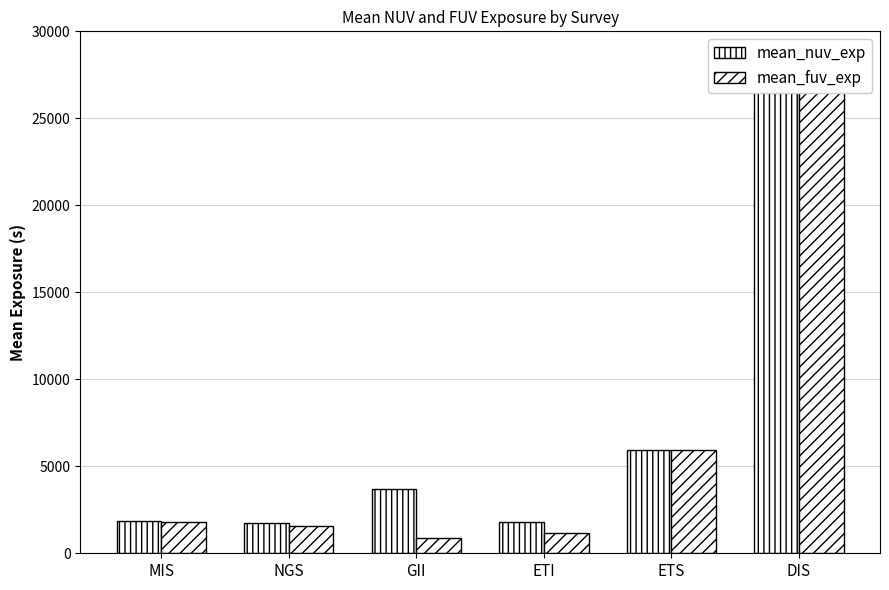

Where is mean_nuv_exp nearest to the value 14289?

ETS